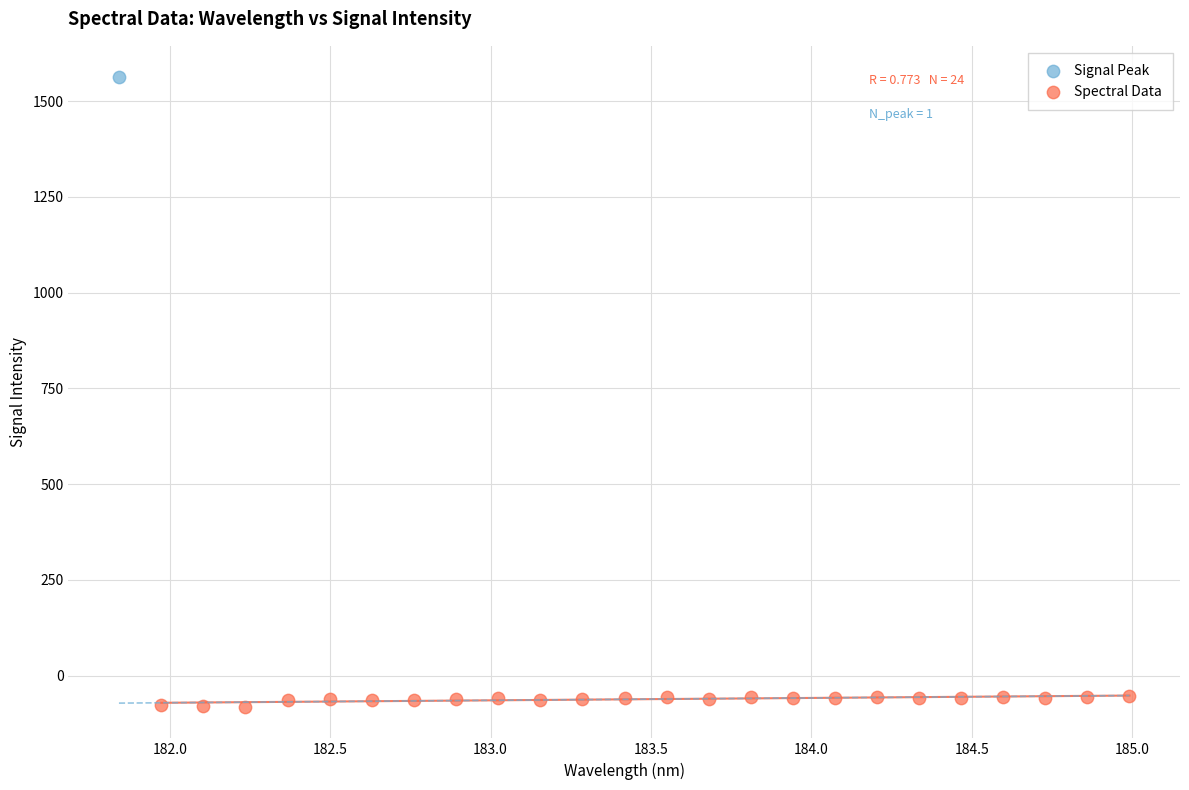

What are all the series names shown in the legend?

Signal Peak, Spectral Data